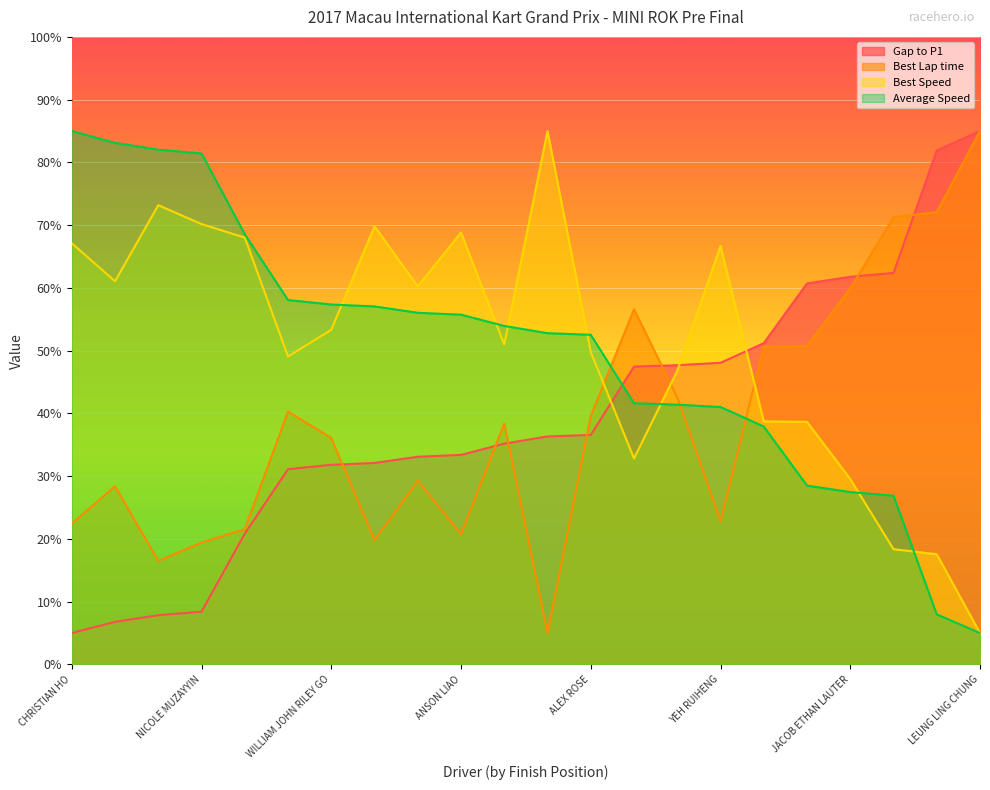

True or false: Best Speed has a value of 12.8 at ENZO TARNVANICHKUL.

False